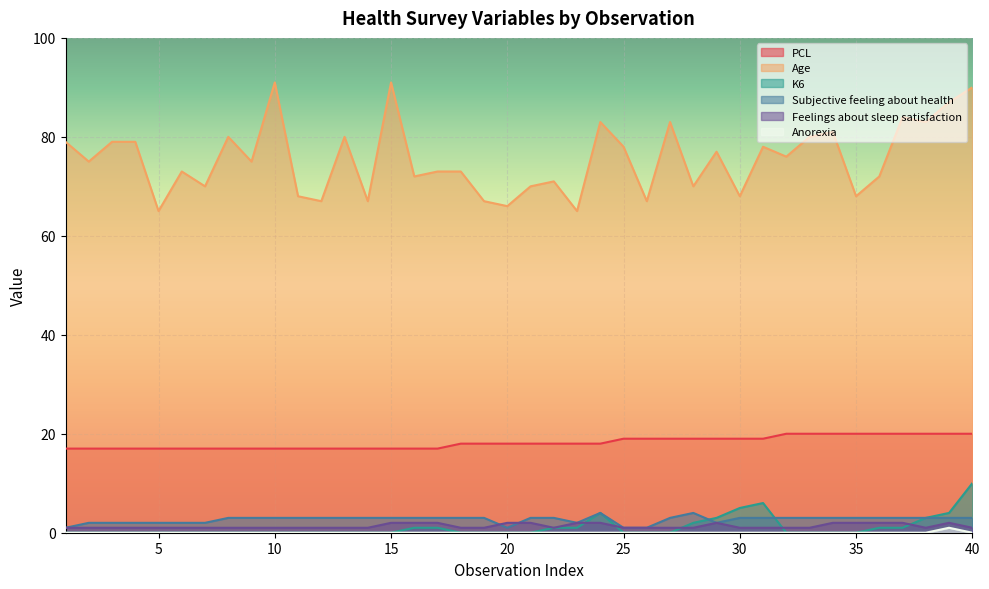

At which category does Subjective feeling about health reach its first local valley?

20